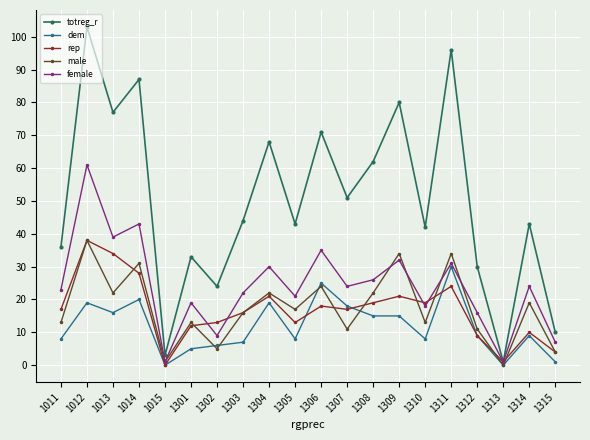

Does the chart have visible grid lines?

Yes